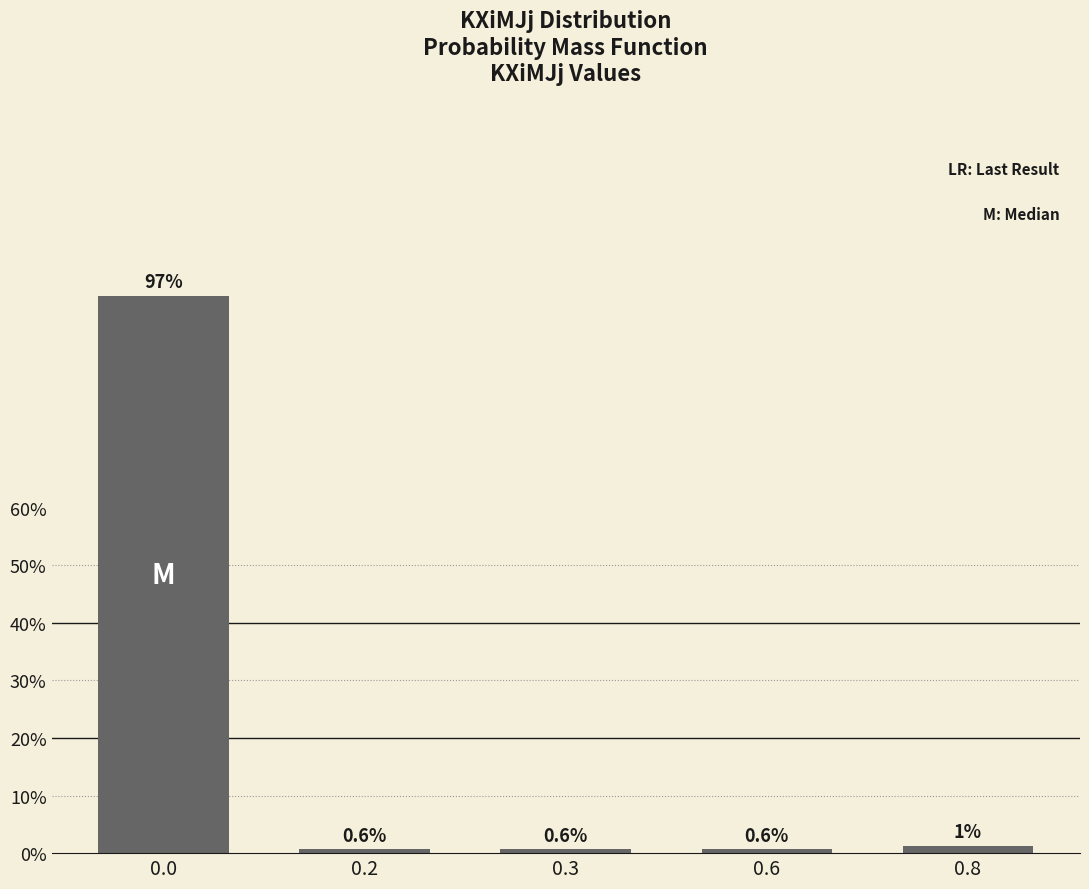

Where is the data nearest to the value 48?

0.8